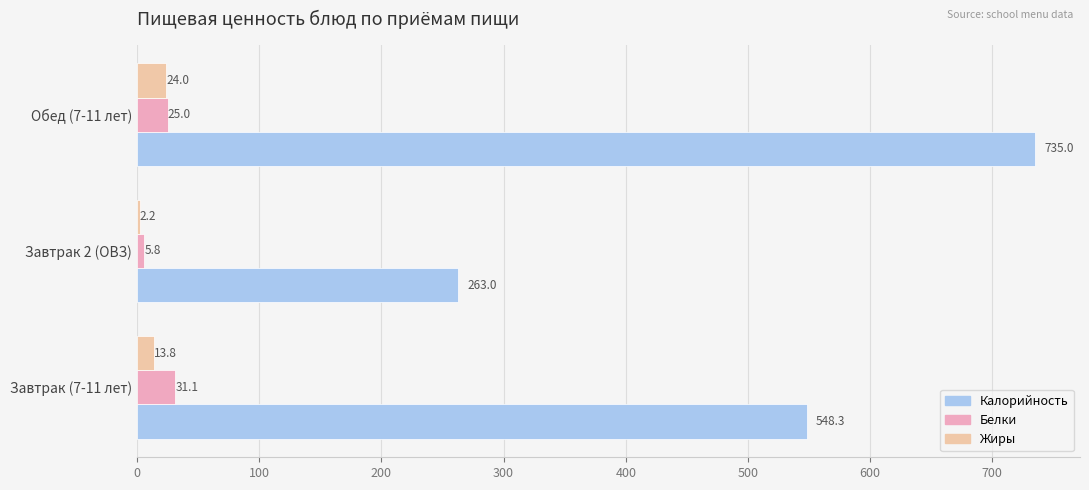

True or false: Калорийность has a value of 913.7 at Завтрак (7-11 лет).

False